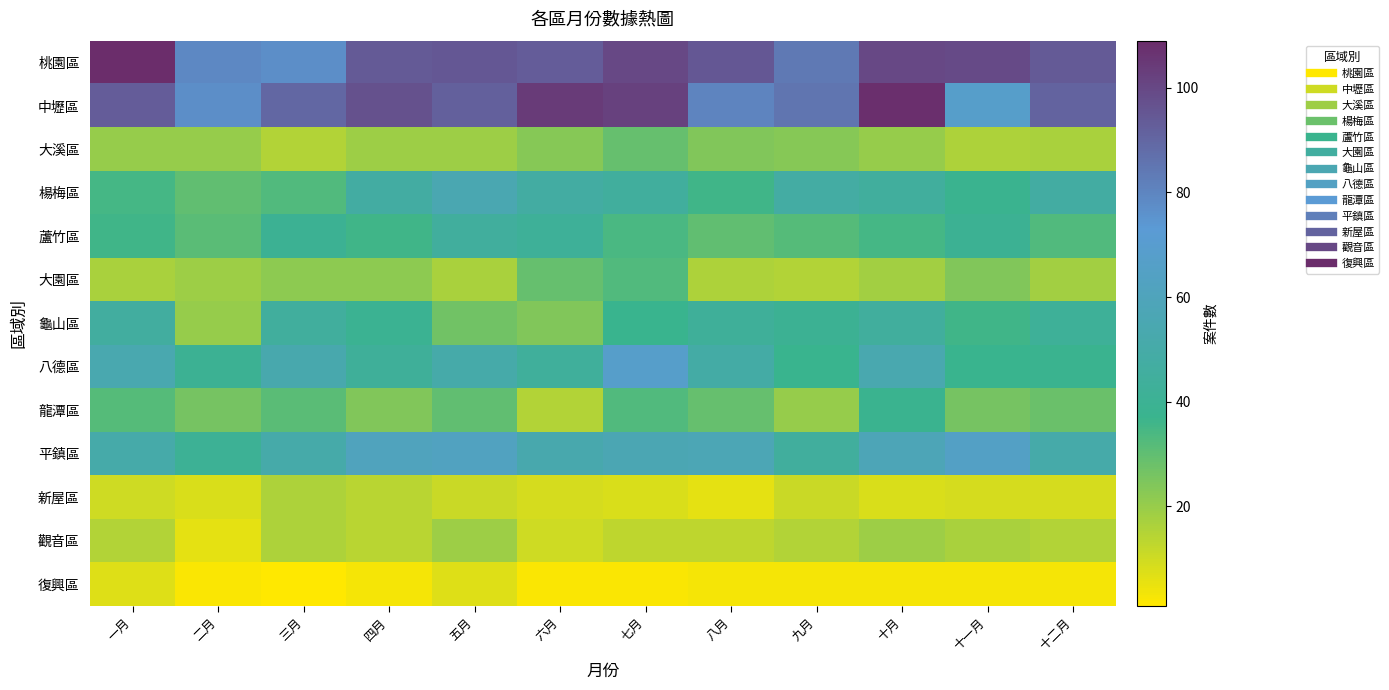

List the series in order of their peak value, highest first.

桃園區, 中壢區, 八德區, 平鎮區, 楊梅區, 龜山區, 蘆竹區, 龍潭區, 大園區, 大溪區, 觀音區, 新屋區, 復興區